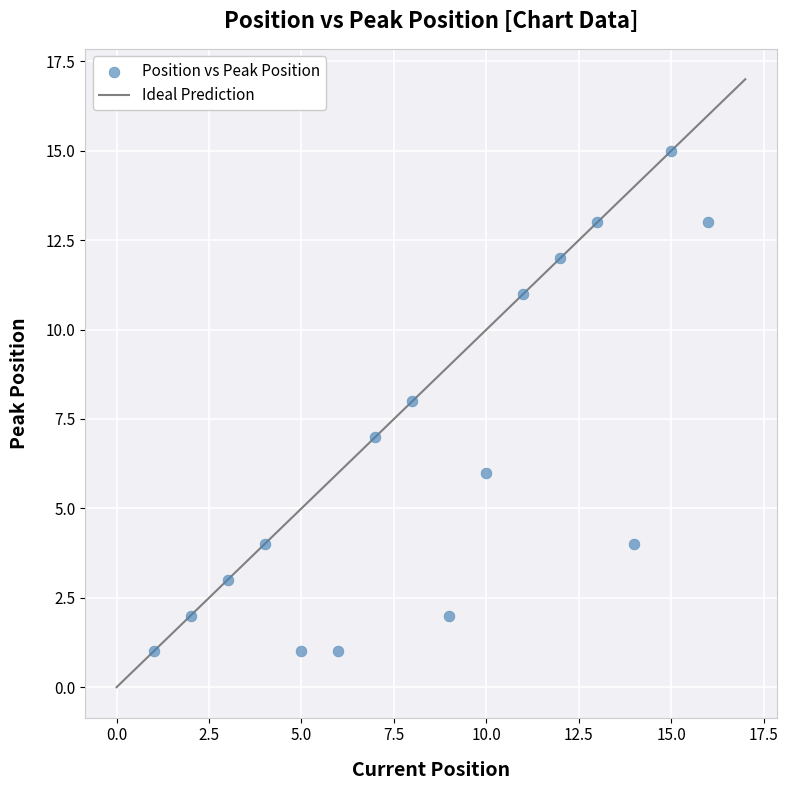

What is the range of X values (max minus min)?

15